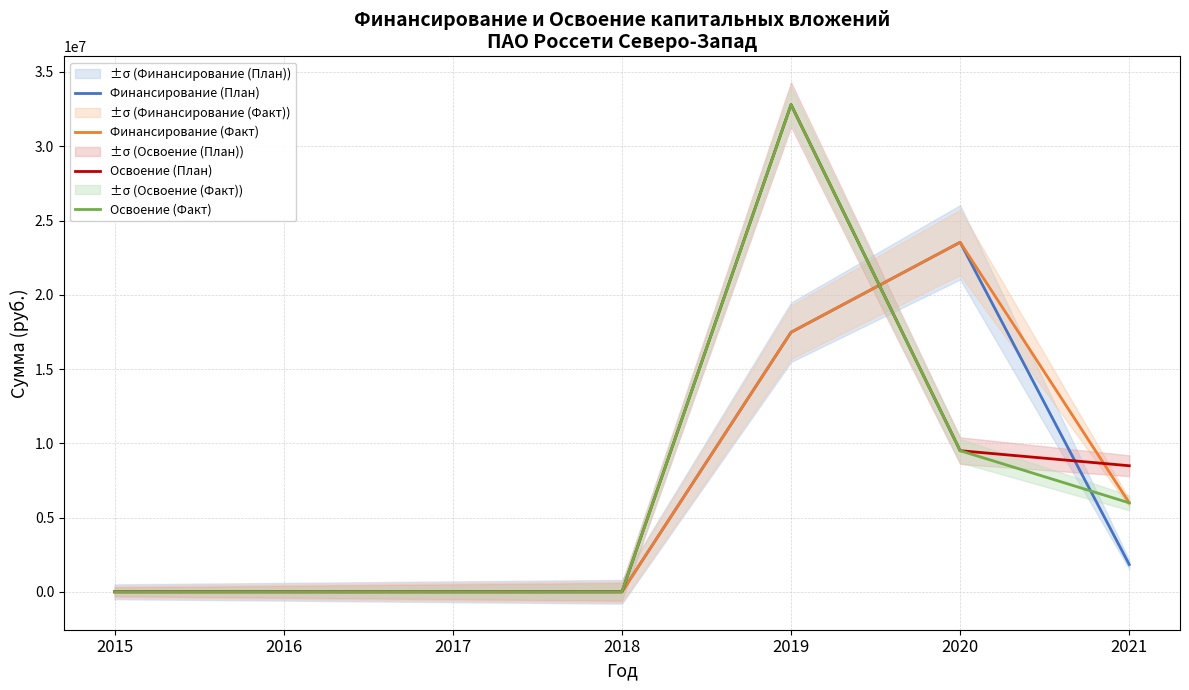

List the series in order of their peak value, highest first.

Освоение (План), Освоение (Факт), Финансирование (План), Финансирование (Факт)